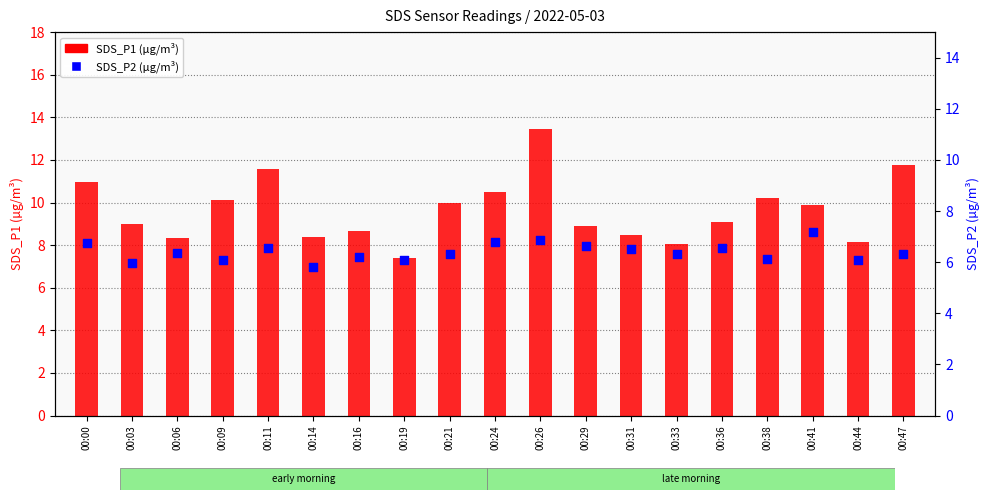

Is the value of SDS_P1 at 00:33 greater than the value of SDS_P2 at 00:47?

Yes